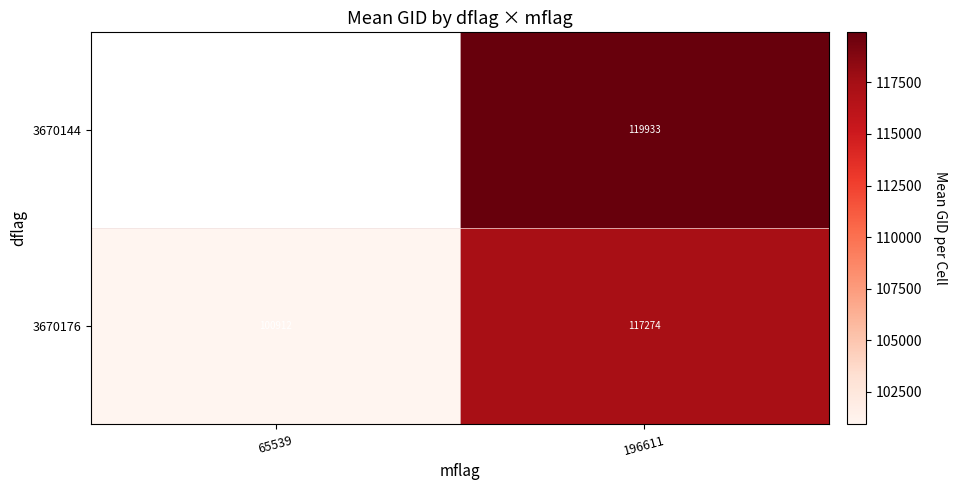

Is the value of 3670144 at 196611 greater than the value of 3670176 at 196611?

Yes